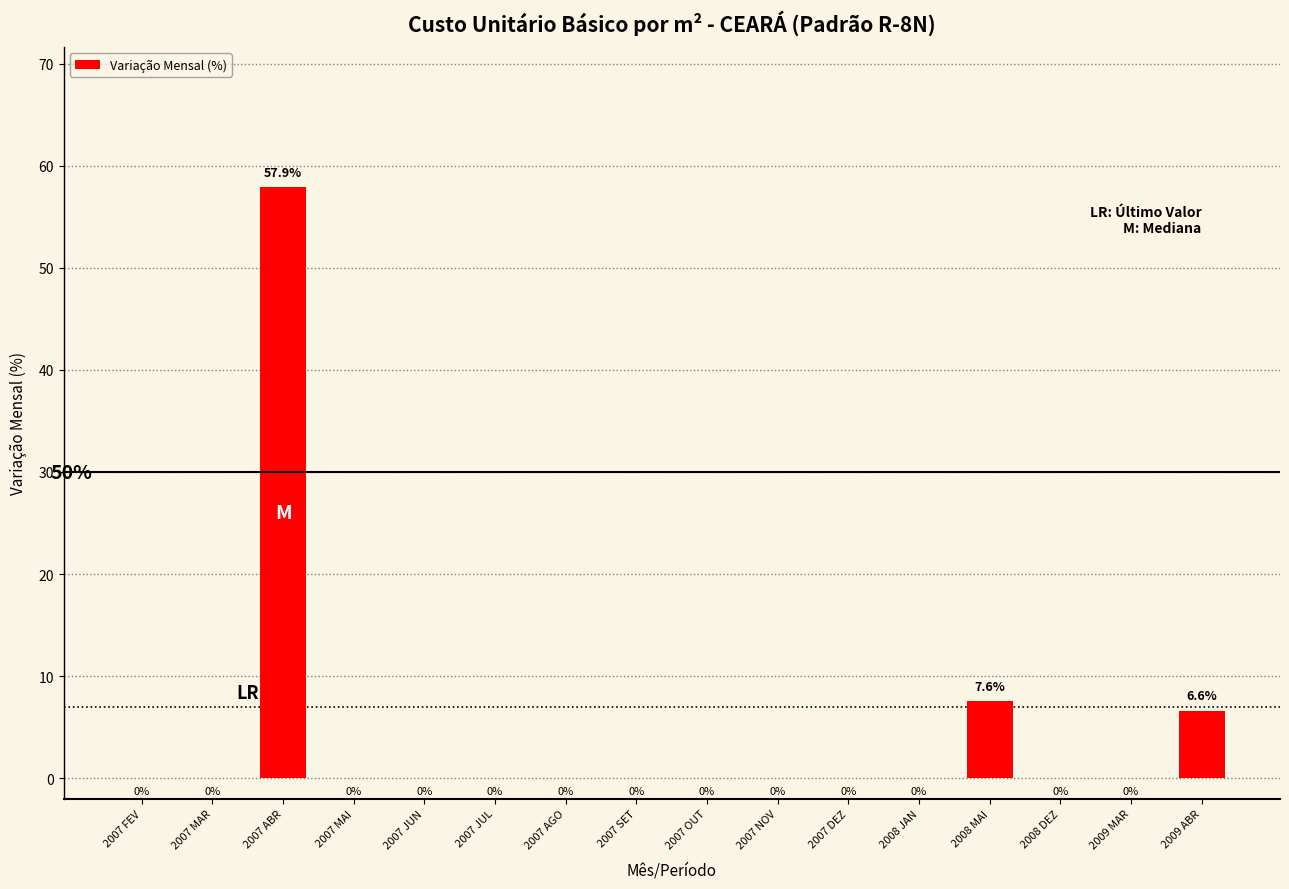

Where is the data nearest to the value 28?

2008 MAI